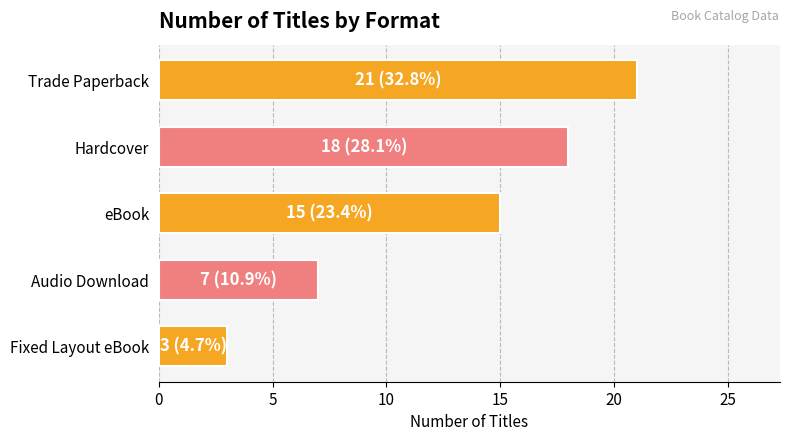

What is the label of the 4th bar from the bottom?

Hardcover